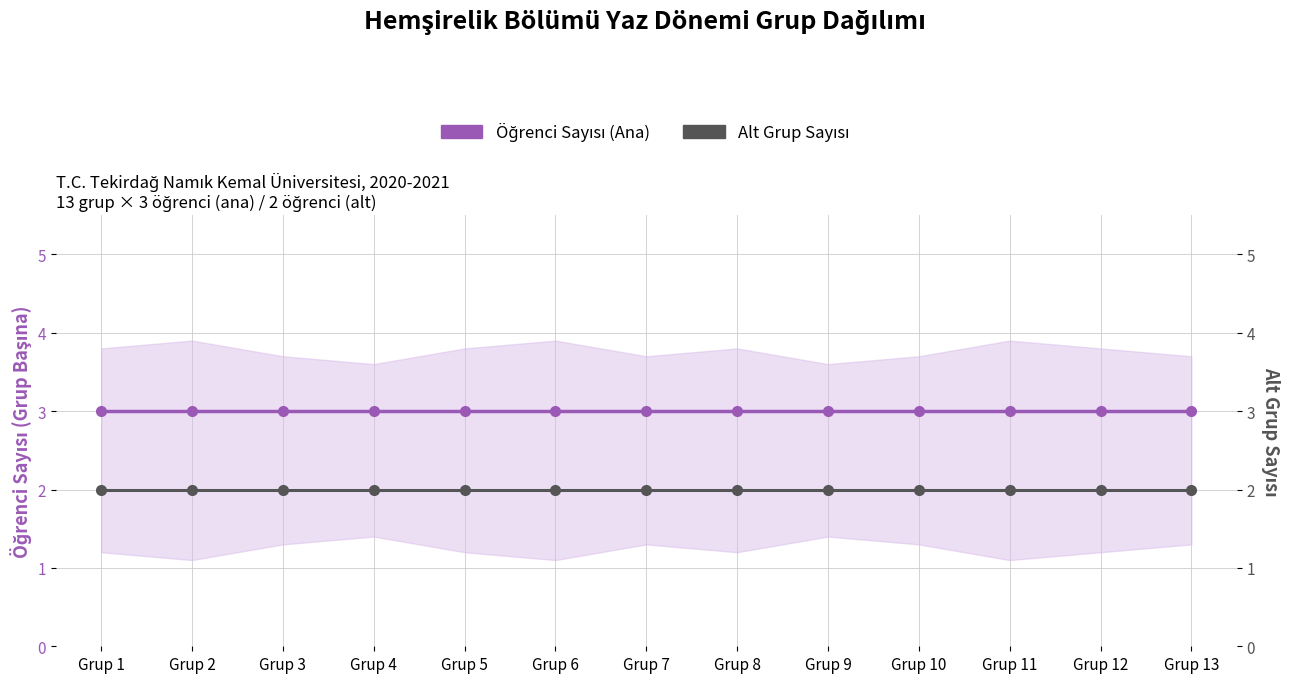

What value does the Alt Grup Sayısı series have at Grup 5?

2